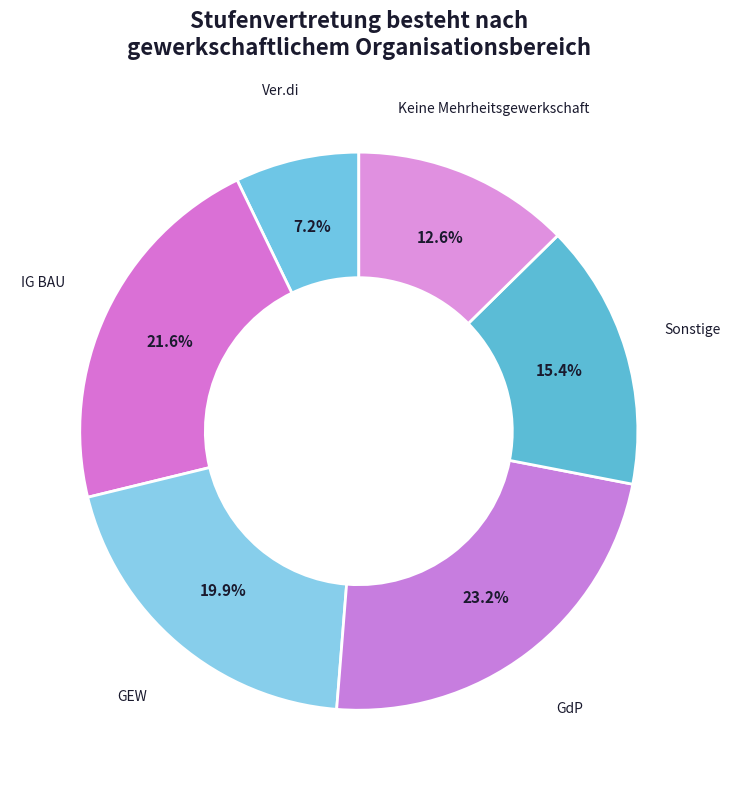

What percentage do IG BAU and GdP together represent?

44.8%